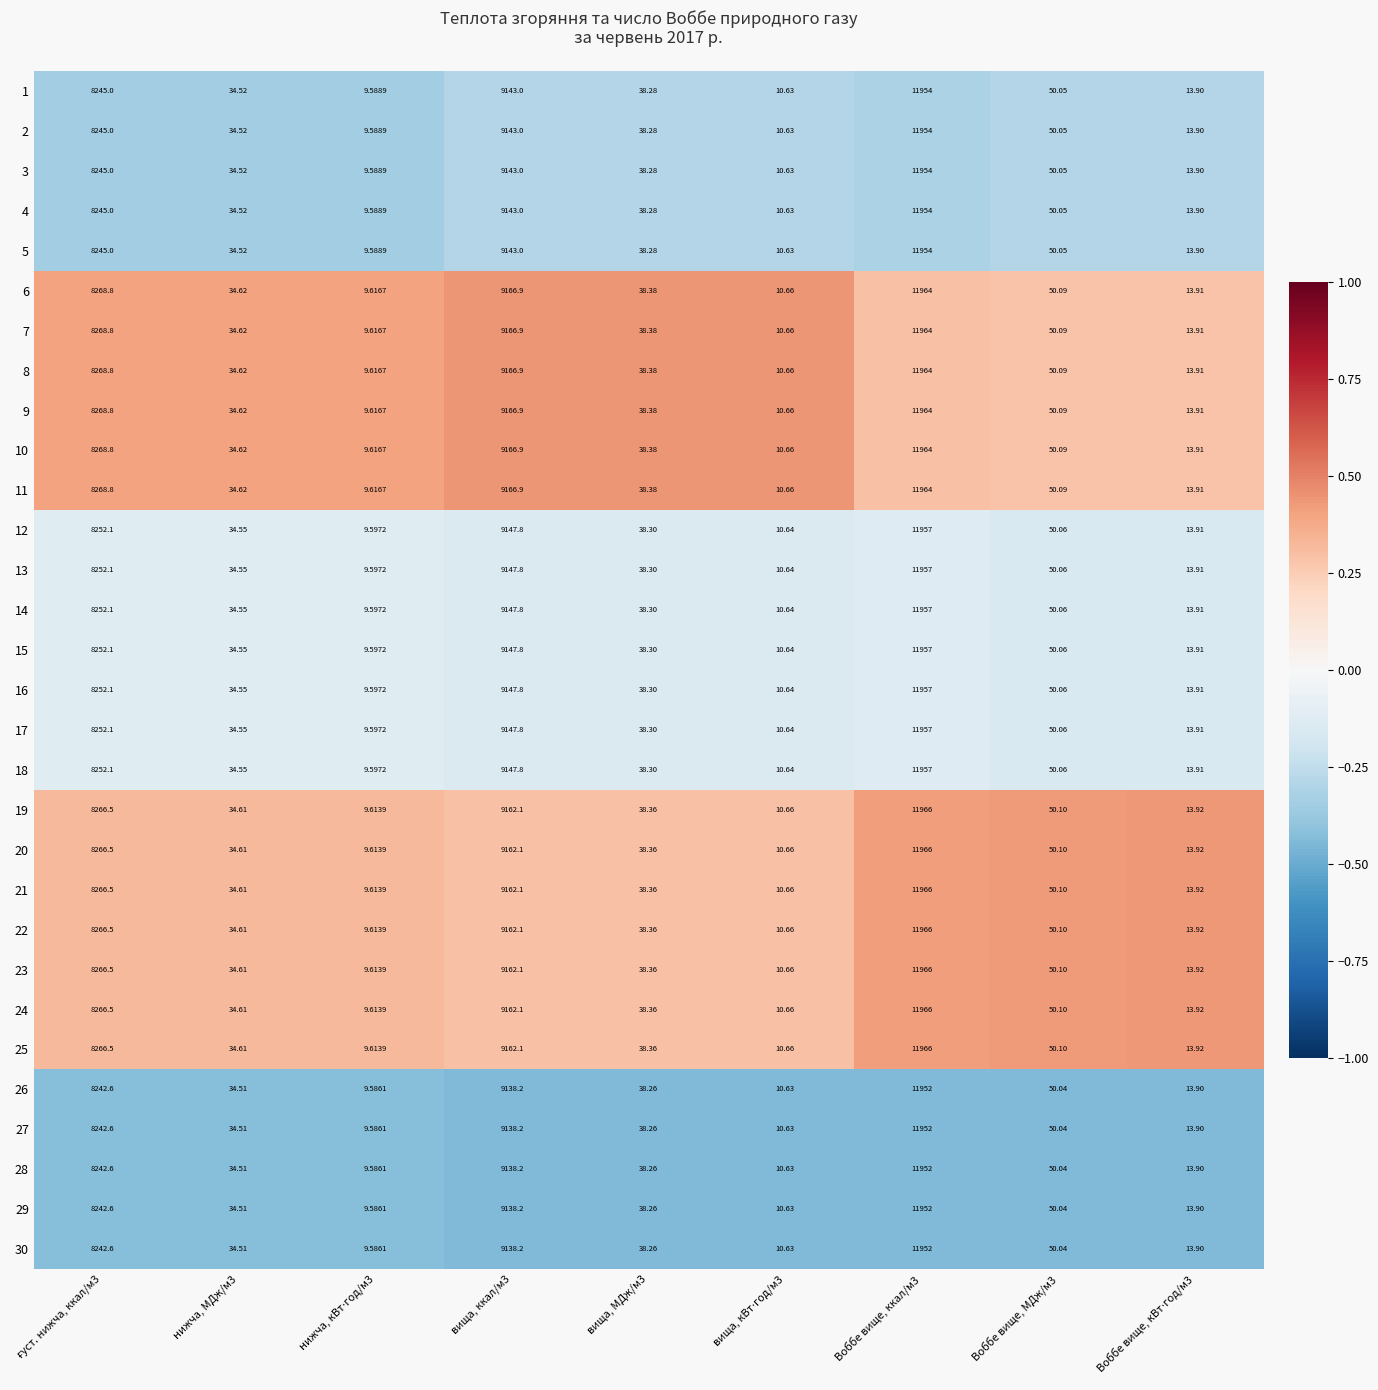

Which series has the widest spread of values?

6